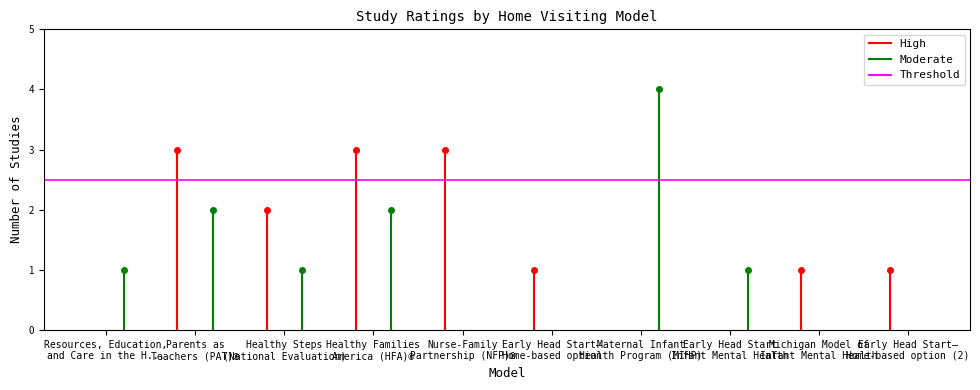

Which series has the largest total across all categories?

high_counts